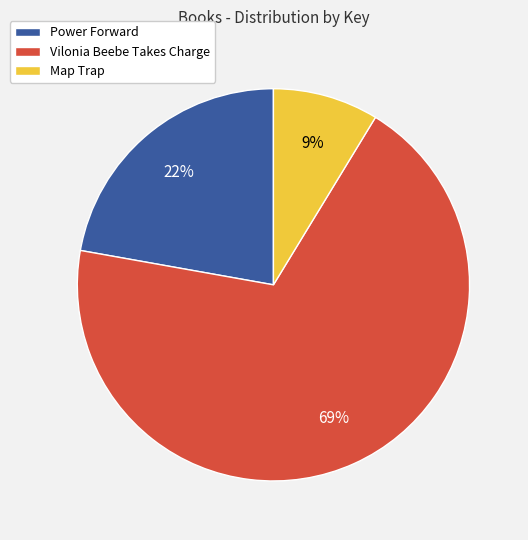

Is it true that Power Forward is 22% of the pie?

True